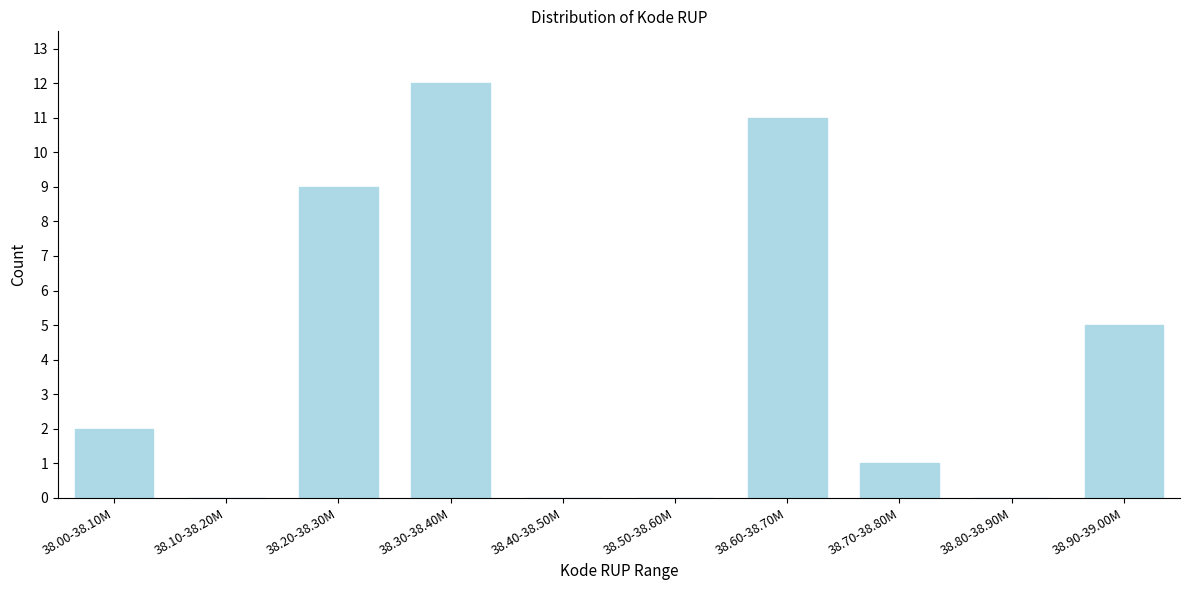

Reading left to right, what are all the values shown in this chart?

38.00-38.10M=2	38.10-38.20M=0	38.20-38.30M=9	38.30-38.40M=12	38.40-38.50M=0	38.50-38.60M=0	38.60-38.70M=11	38.70-38.80M=1	38.80-38.90M=0	38.90-39.00M=5